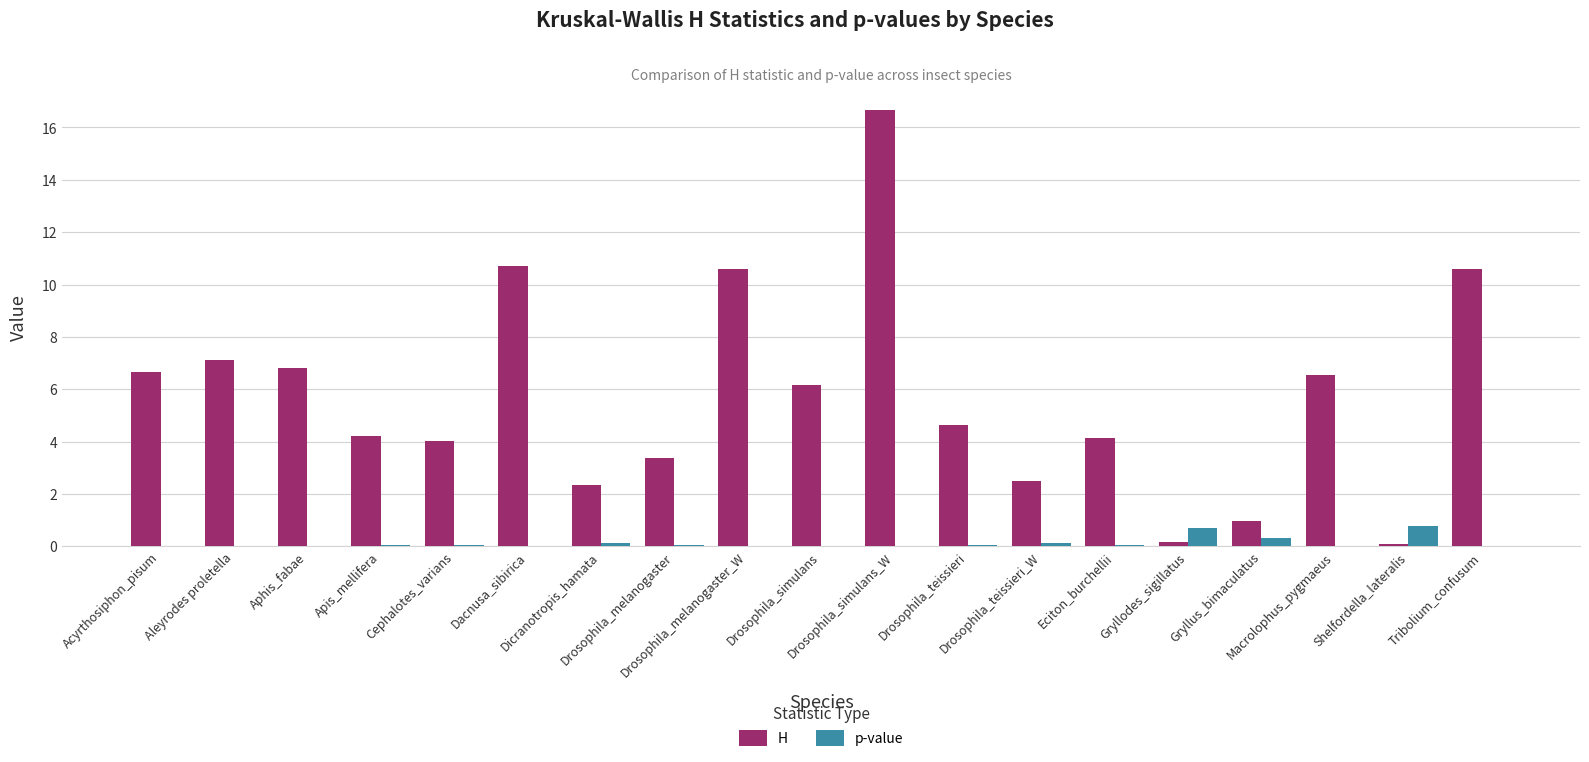

Is it true that H equals 4.4 at Drosophila_teissieri_W?

False